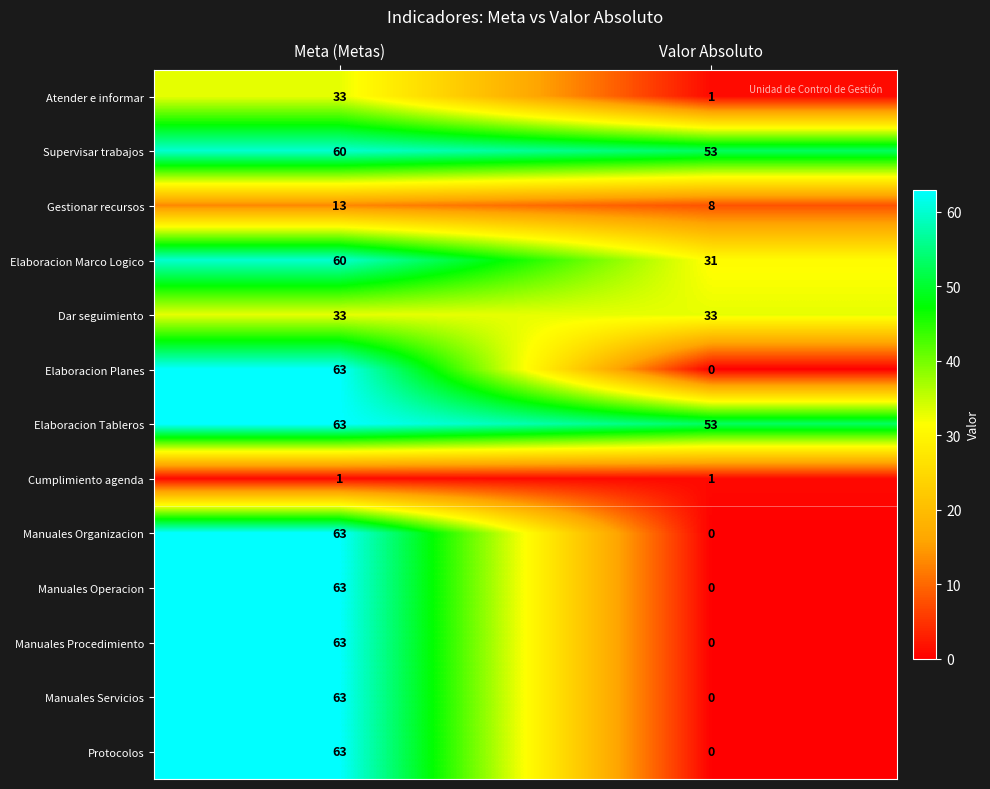

Is it true that Gestionar recursos equals 14 at Valor Absoluto?

False